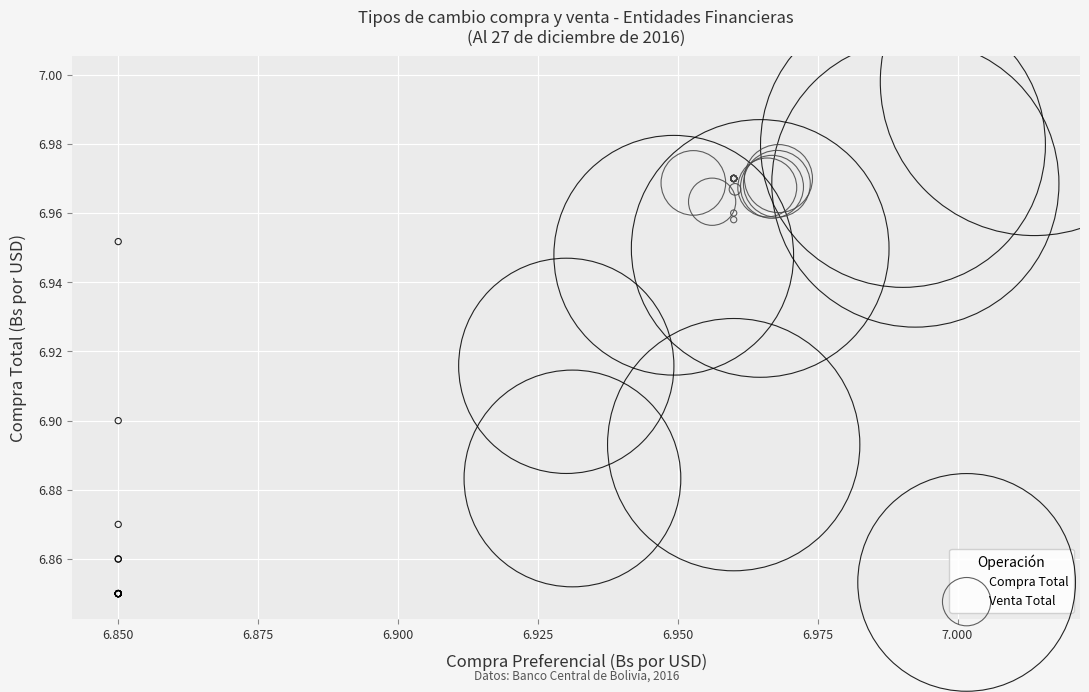

Which series reaches the minimum Y coordinate?

Compra Total